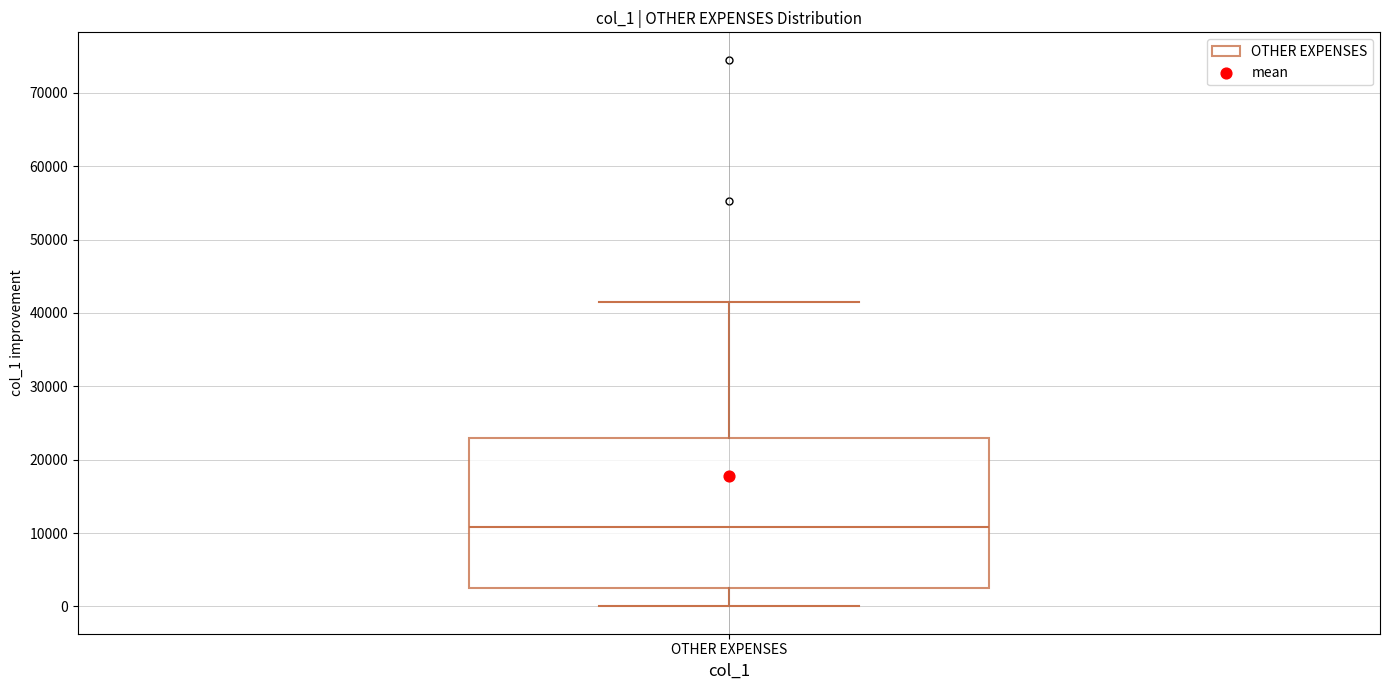

Where does the lower whisker of the box for OTHER EXPENSES end on the y-axis? The values are not printed on the chart, so give them approximately, as read against the axis.

0